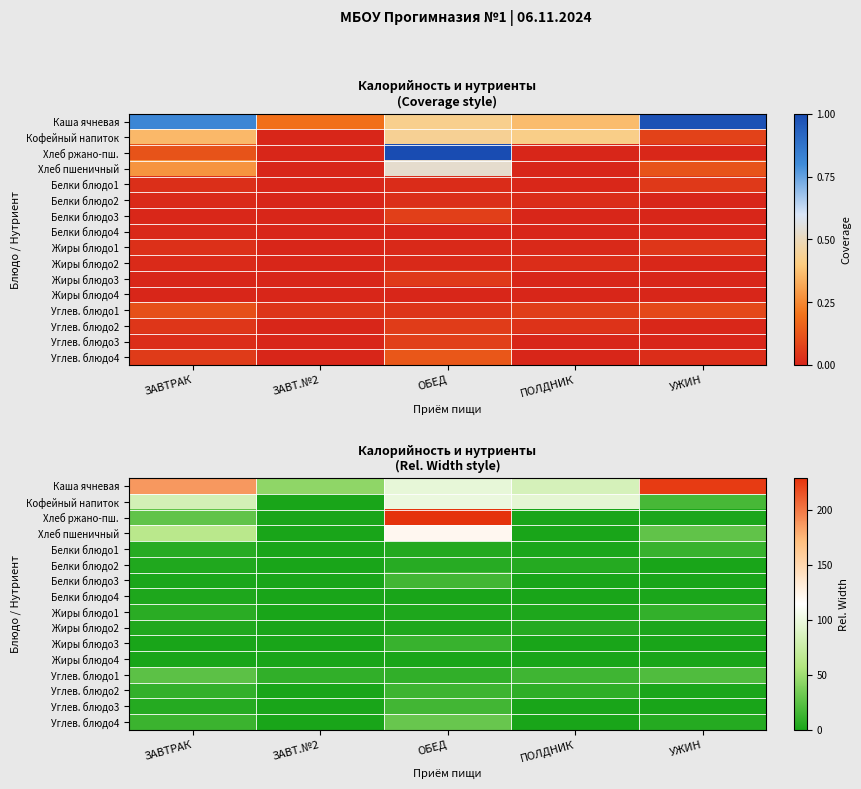

Is it true that Каша ячневая equals 83.4 at ПОЛДНИК?

True